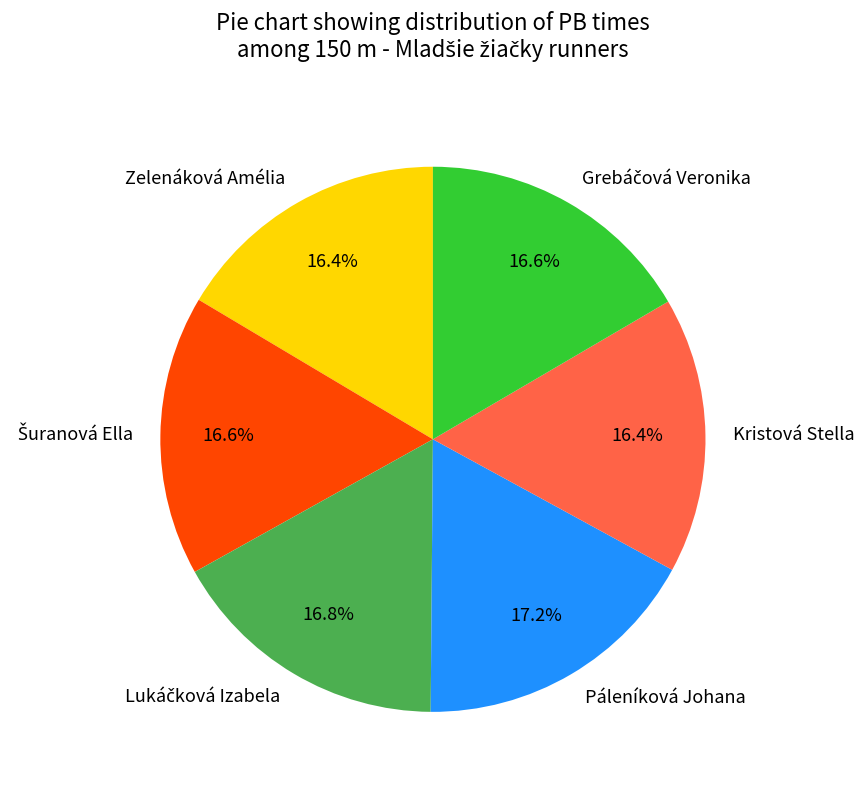

To the nearest percent, what portion does Kristová Stella represent?

16%